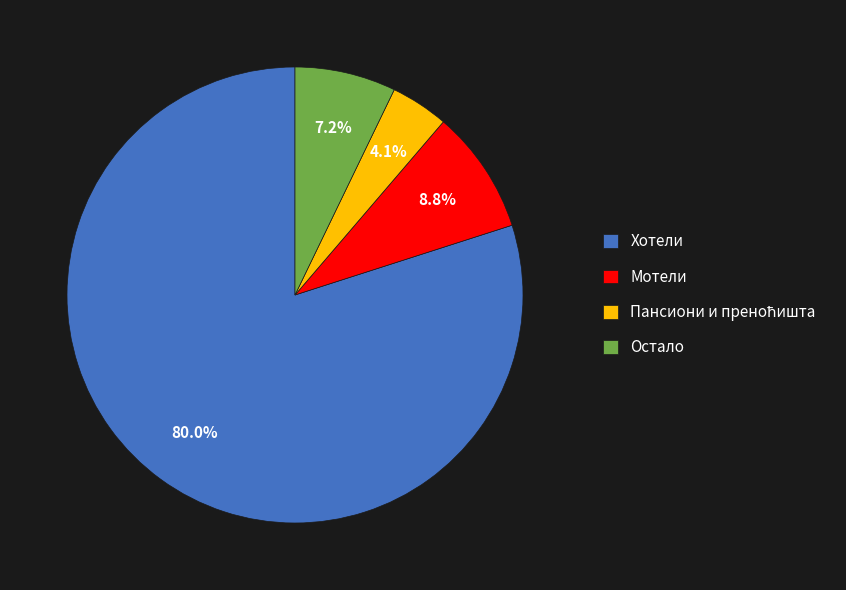

To the nearest percent, what portion does Хотели represent?

80%